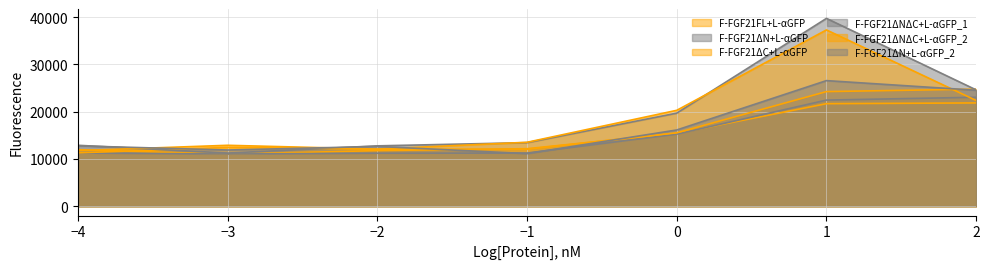

Between 2 and 1, which series saw the biggest shift?

F-FGF21ΔNΔC+L-αGFP_1